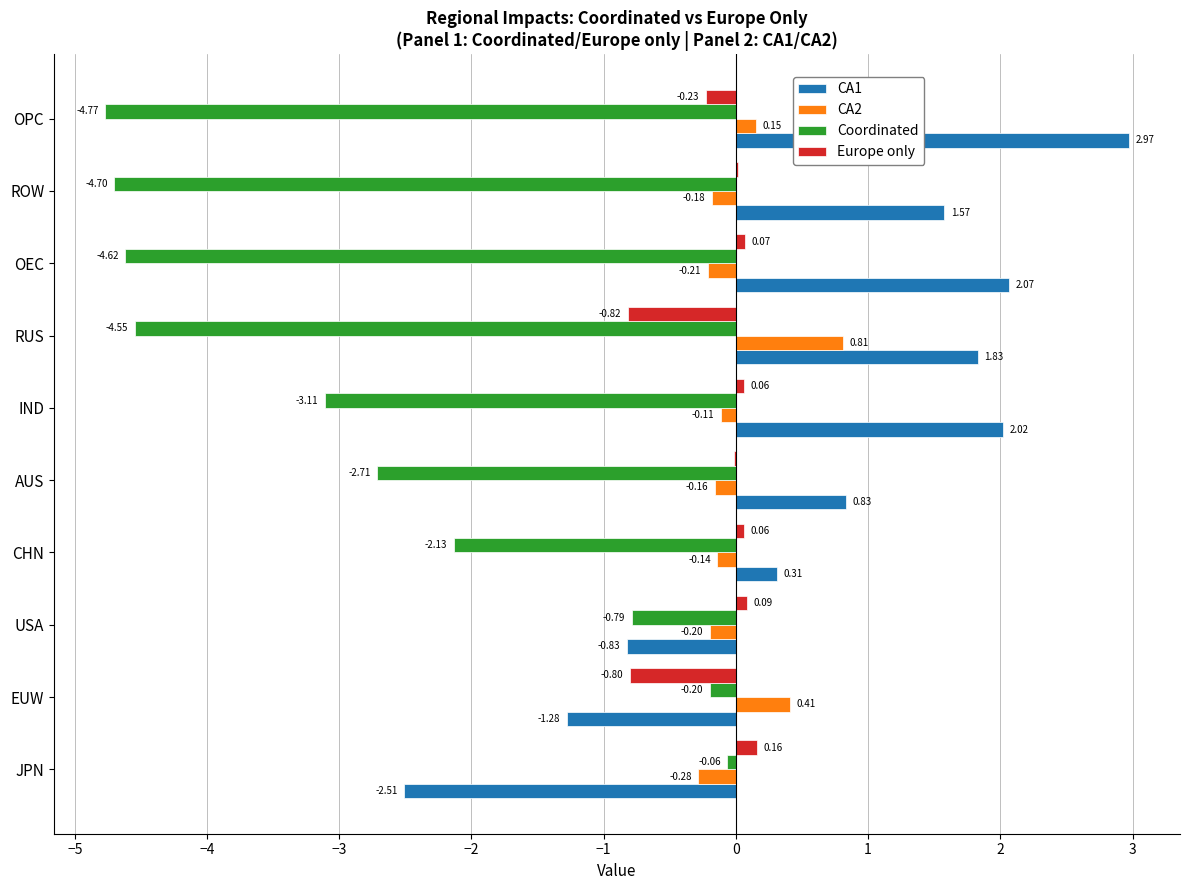

Which series has the largest total across all categories?

CA1